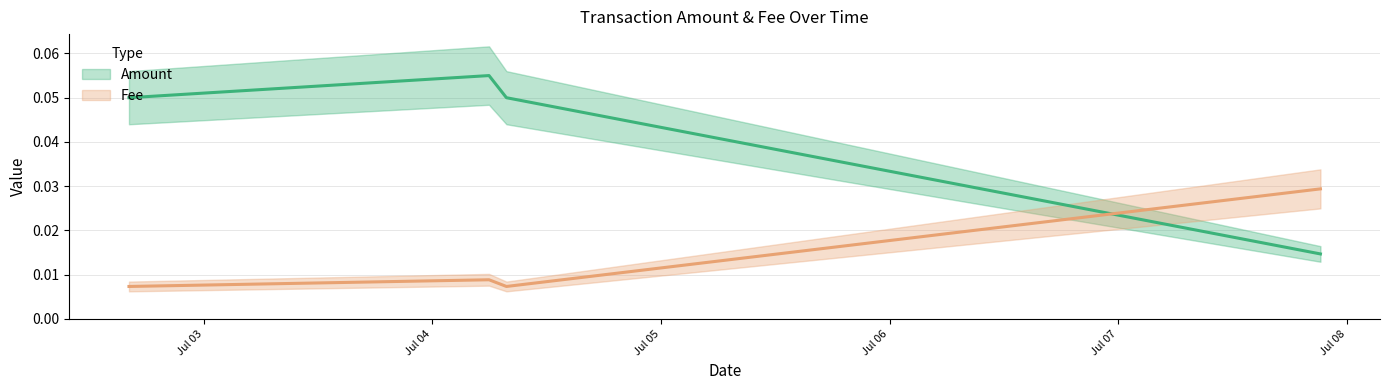

Between 2021-07-04 05:56:47 and 2021-07-04 07:46:22, which series saw the biggest shift?

Amount